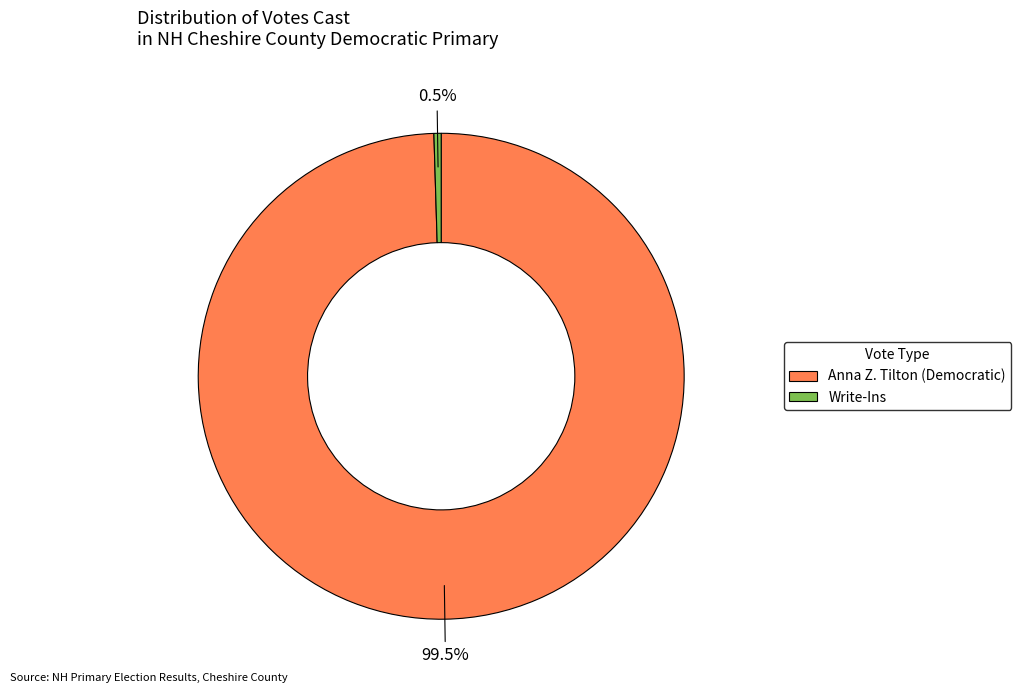

To the nearest percent, what is the difference between the largest and smallest slice percentages?

99%